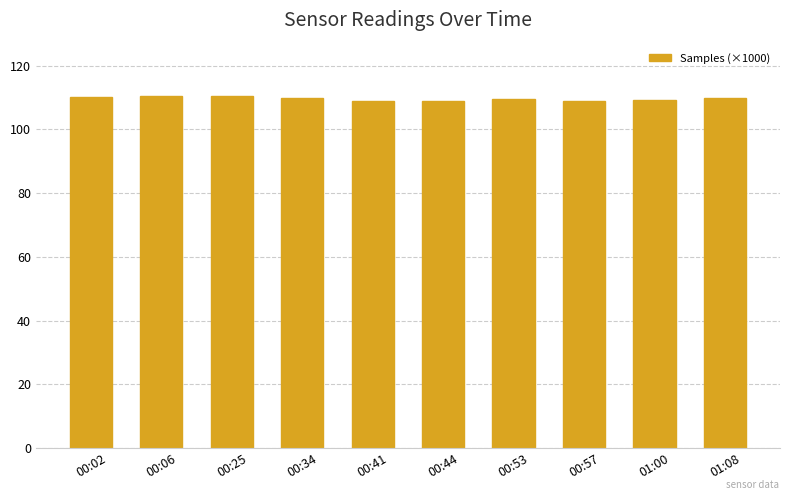

What is the average value?

109.6